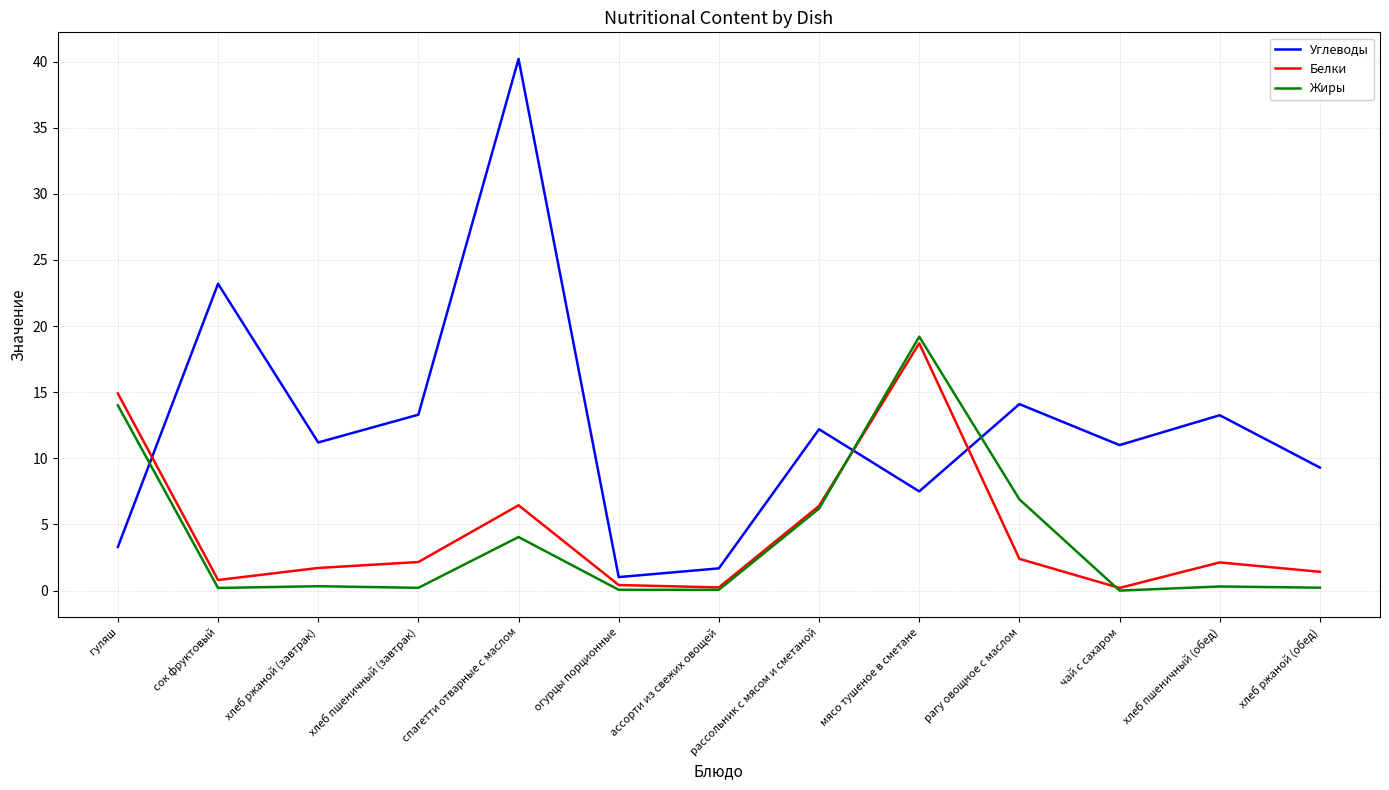

What is the spread (max minus min) of values at рагу овощное с маслом?

11.7